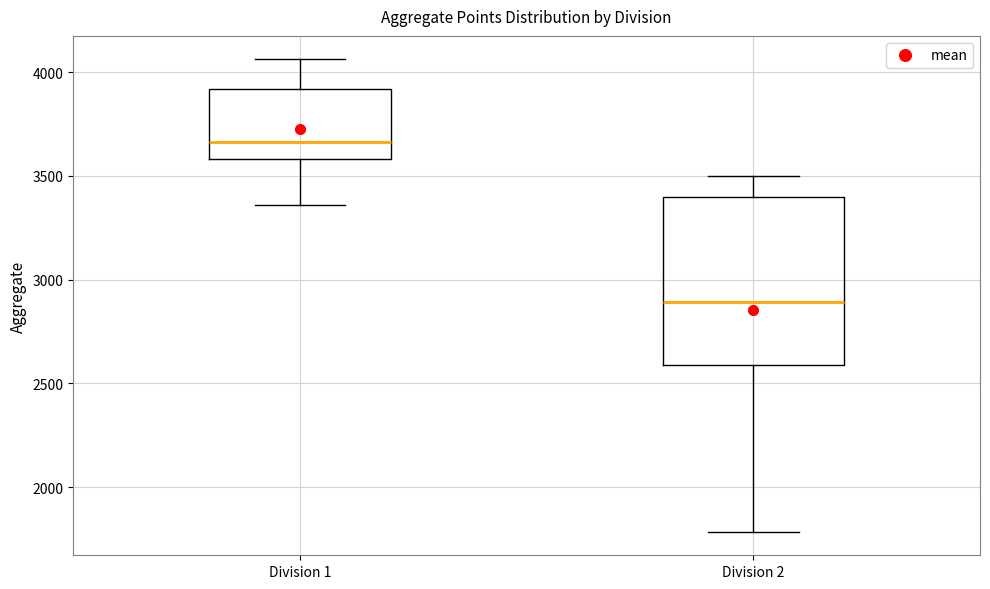

Reading left to right, transcribe this box plot: for each box, give where its median line is, the range the box spans, and where its two whiskers end, as read against the y-axis. The values are not printed on the chart, so give them approximately, as read against the axis.

Division 1: median 3650, box 3600 to 3900, whiskers 3350 to 4050
Division 2: median 2900, box 2600 to 3400, whiskers 1800 to 3500